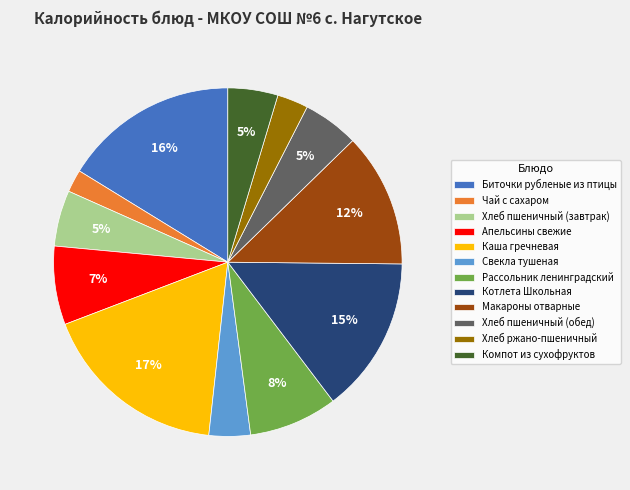

Which category has the smallest portion of the pie?

Чай с сахаром